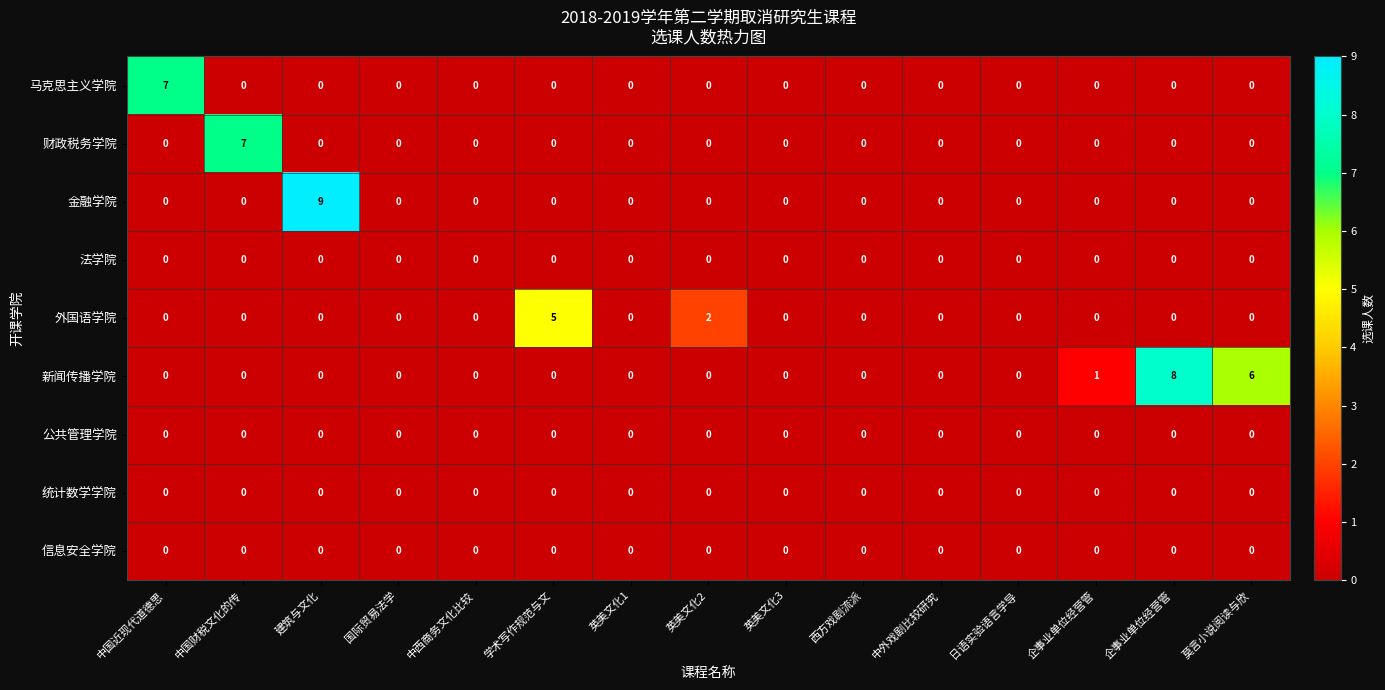

Rank the series by their maximum value, from lowest to highest.

法学院, 公共管理学院, 统计数学学院, 信息安全学院, 外国语学院, 马克思主义学院, 财政税务学院, 新闻传播学院, 金融学院